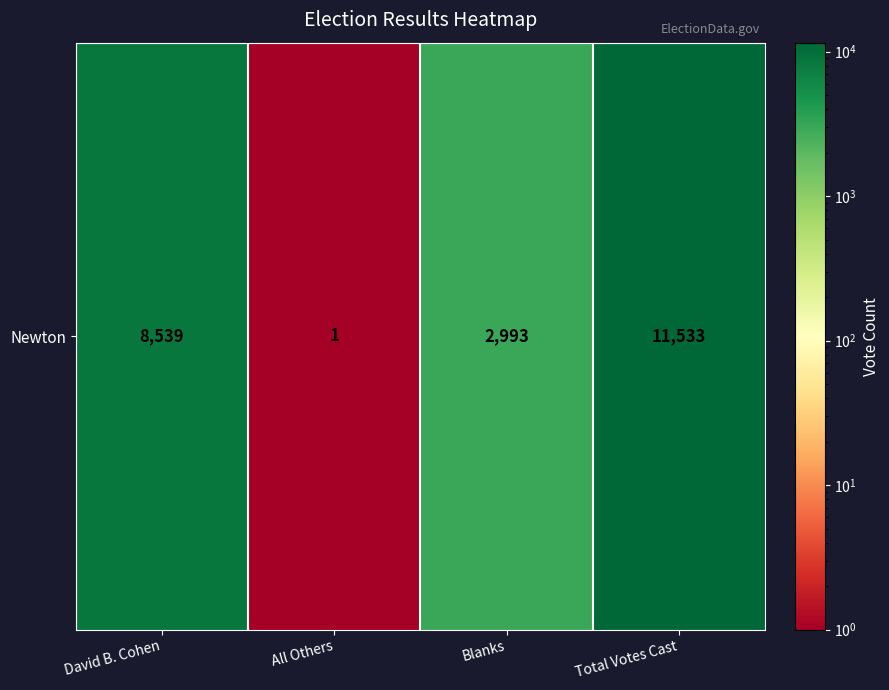

How many distinct data groups are displayed?

1